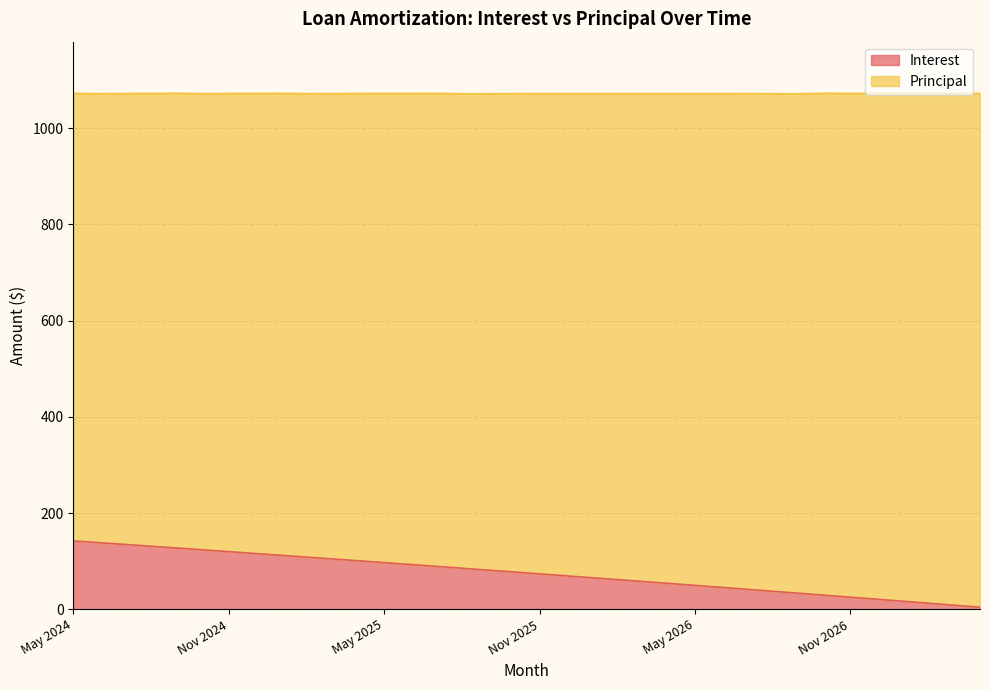

The chart shows a value of 26.7 at Jan 2027. True or false?

False